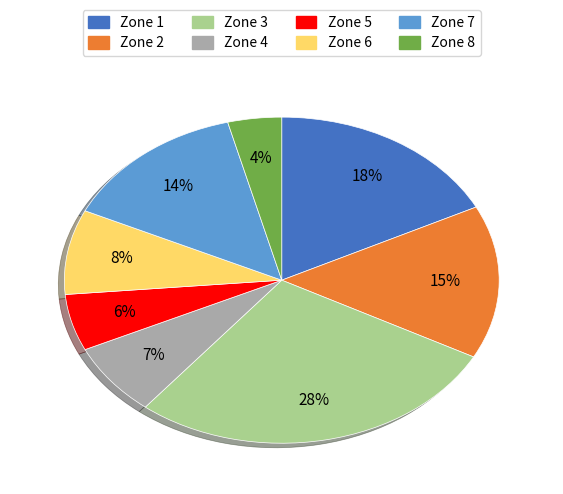

Count the number of slices in the pie.

8